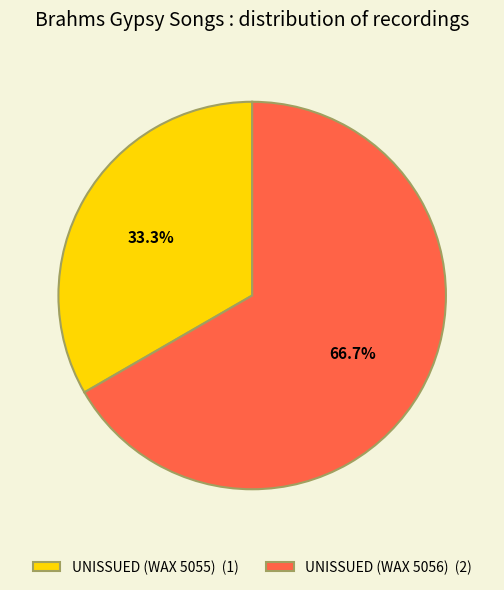

Does any single category account for the majority?

Yes